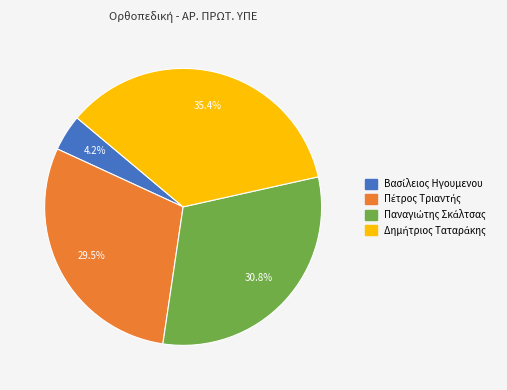

Is there a majority slice in this chart?

No